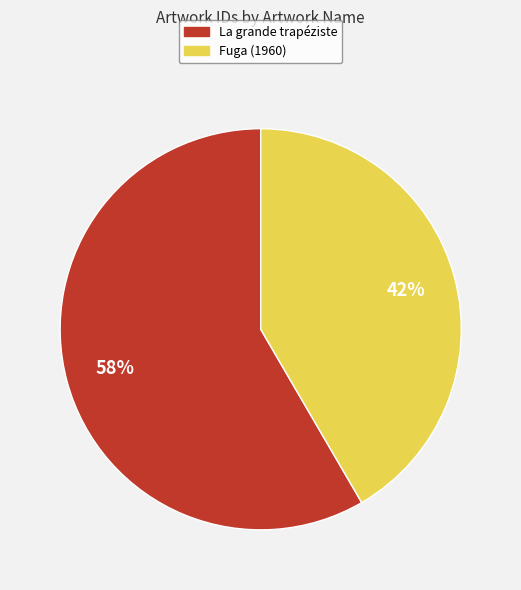

Is the sum of La grande trapéziste and Fuga (1960) greater than half?

Yes